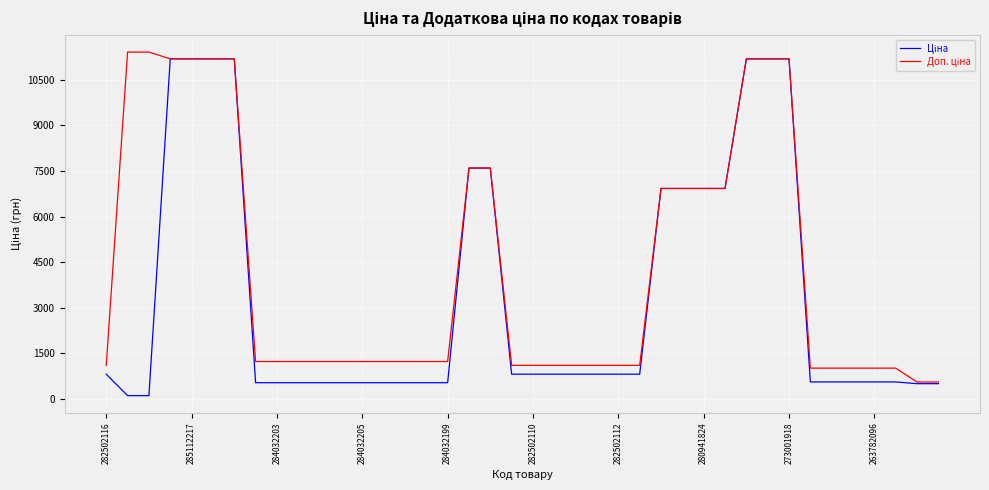

What is the minimum value shown in the chart?

114.1